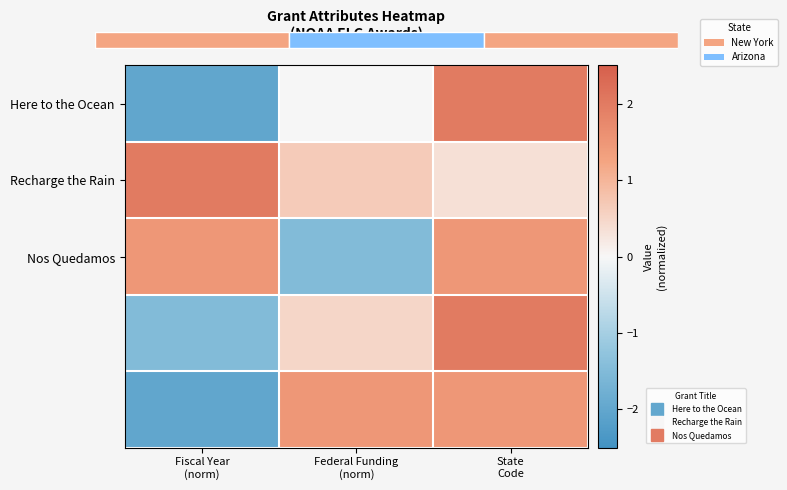

What is the total value across all series at Fiscal Year
(norm)?

-2.0